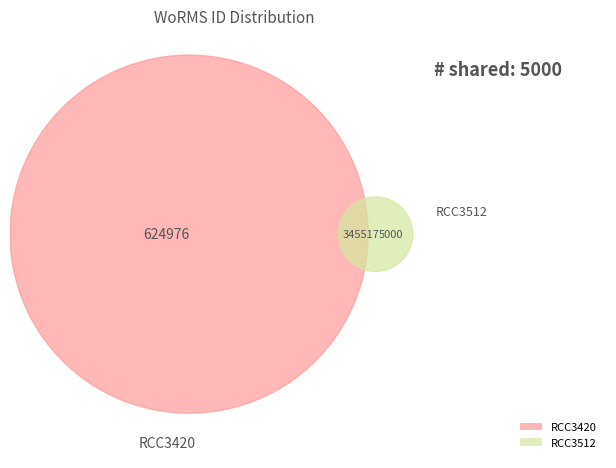

Which category has the biggest portion of the pie?

RCC3420